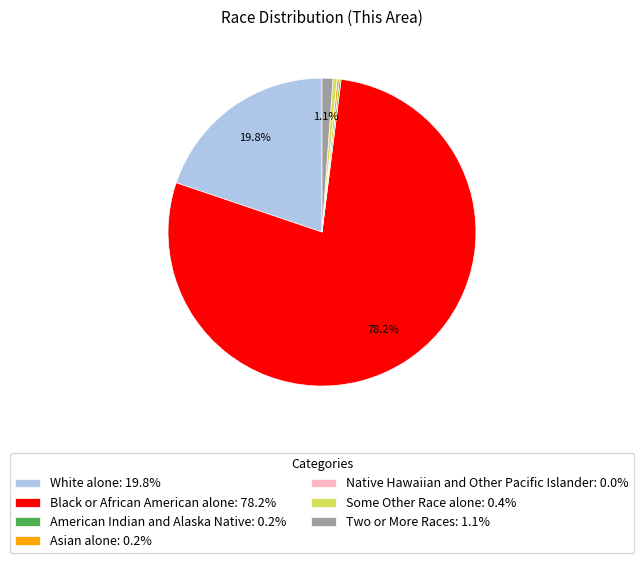

To the nearest percent, what is the combined percentage of Black or African American alone and Two or More Races?

79%